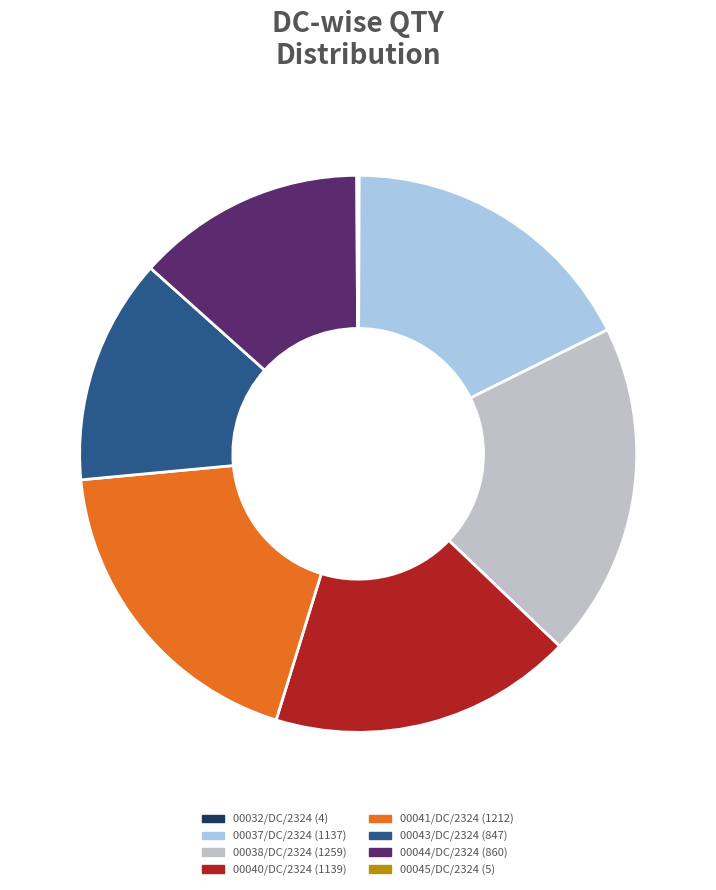

Which category has the biggest portion of the pie?

00038/DC/2324